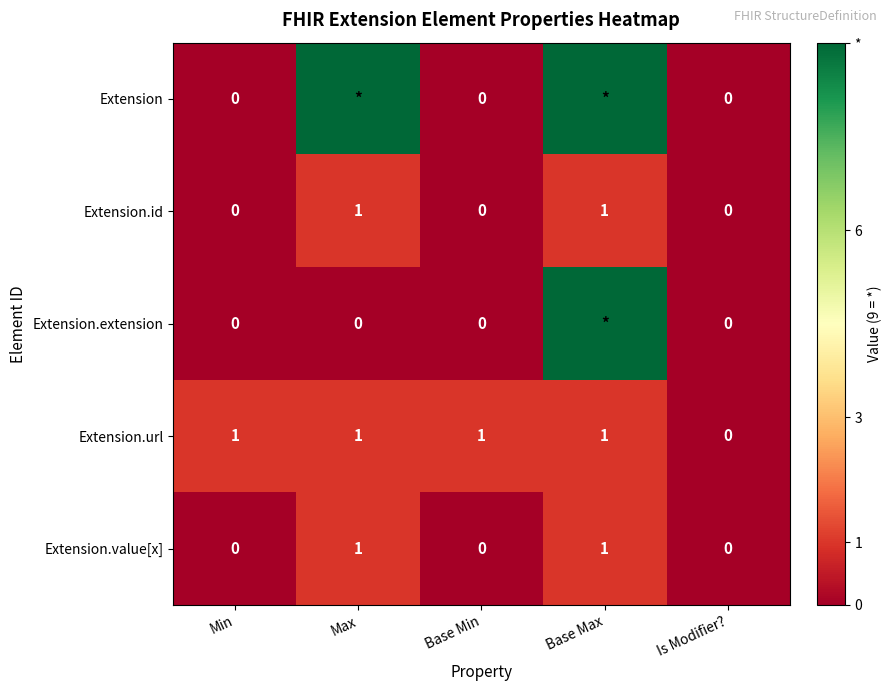

Count the Extension.url values in the range 1 to 2.

4